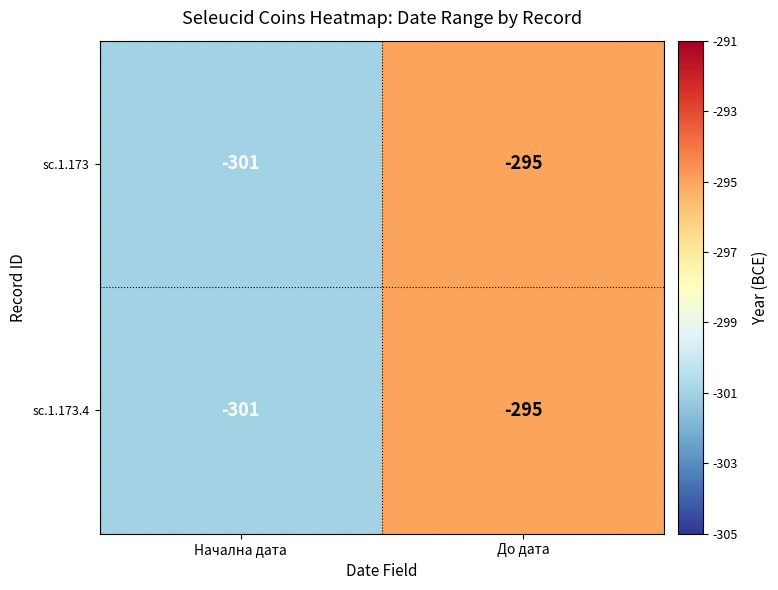

What is the difference between the sc.1.173 values at До дата and Начална дата?

6